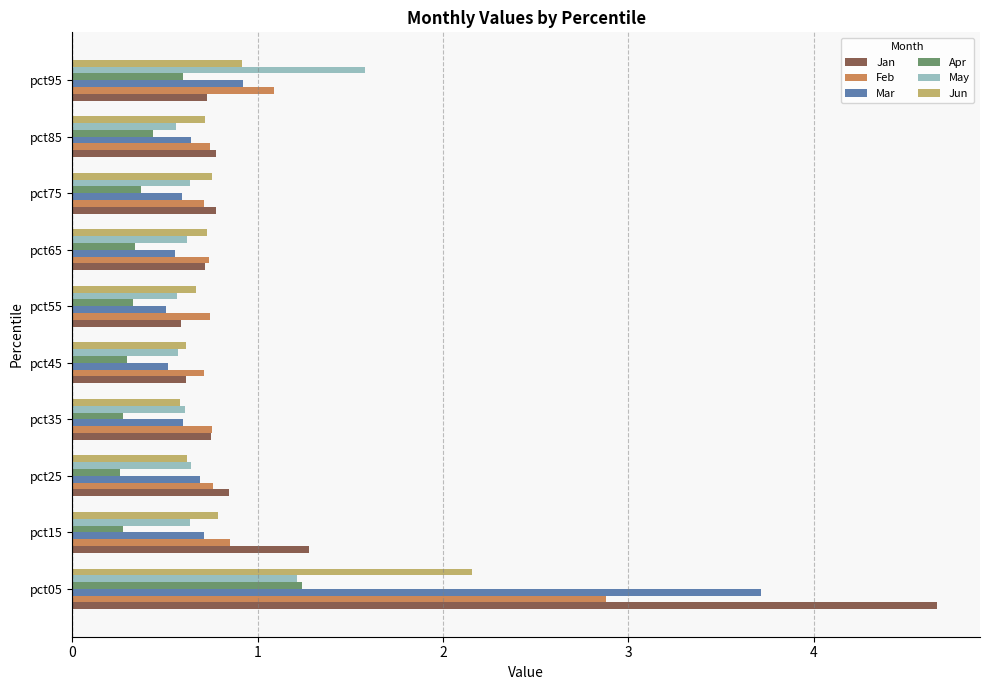

Rank the series by their maximum value, from highest to lowest.

Jan, Mar, Feb, Jun, May, Apr